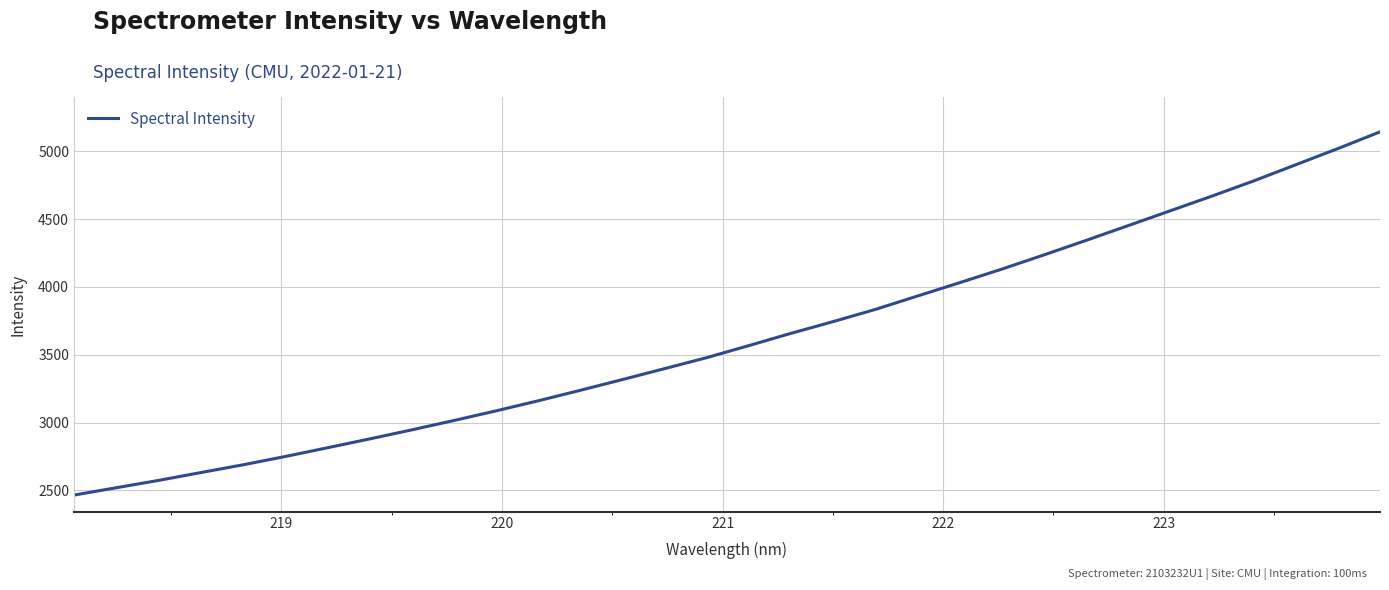

What is the greatest value displayed?

5143.9